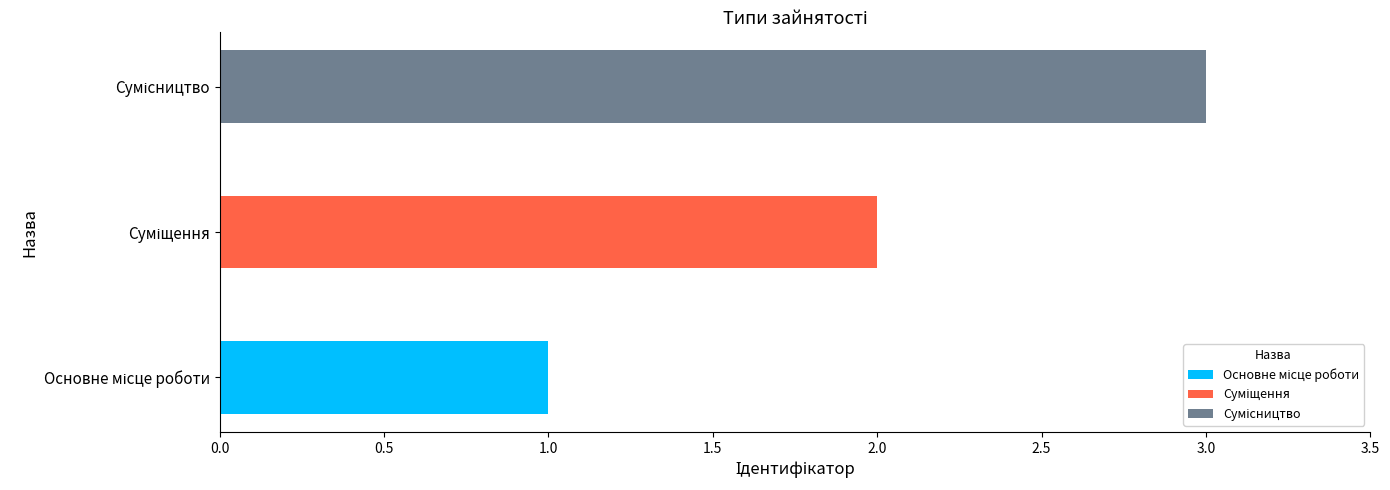

List the labels in order of value, largest first.

Сумісництво, Суміщення, Основне місце роботи